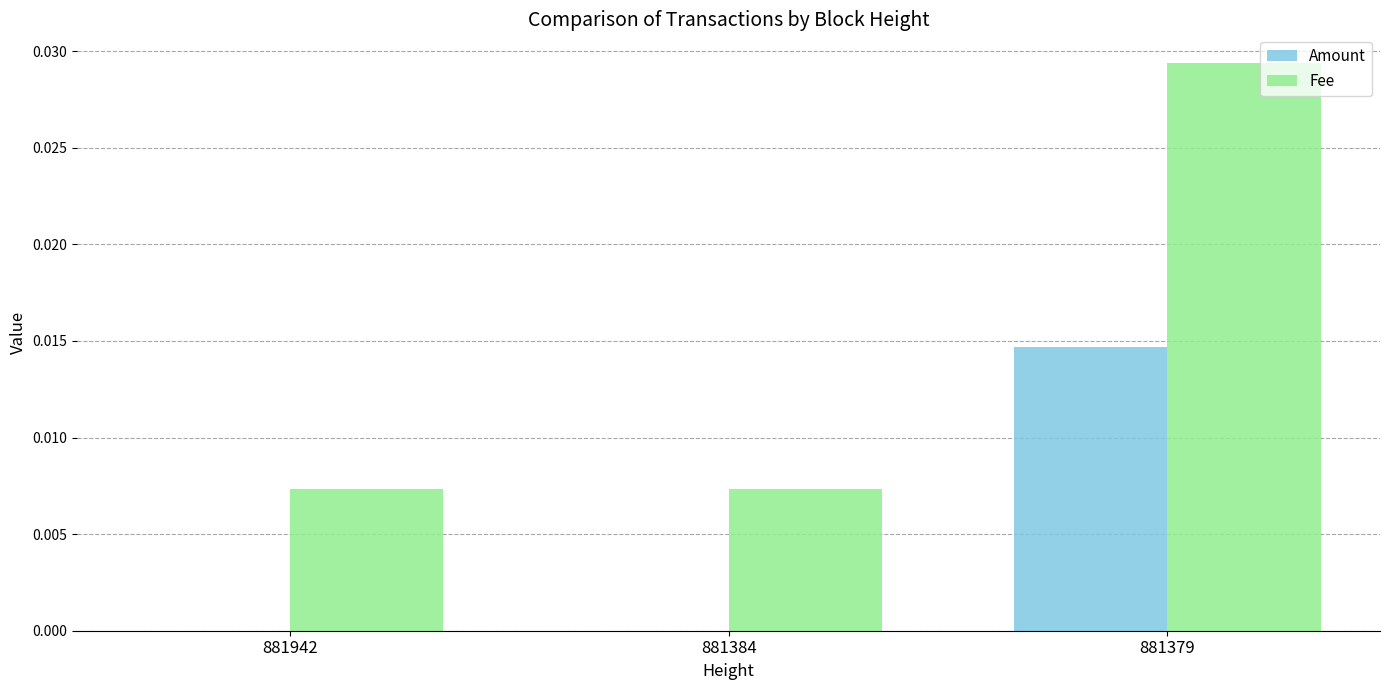

Count the number of categories in the chart.

3